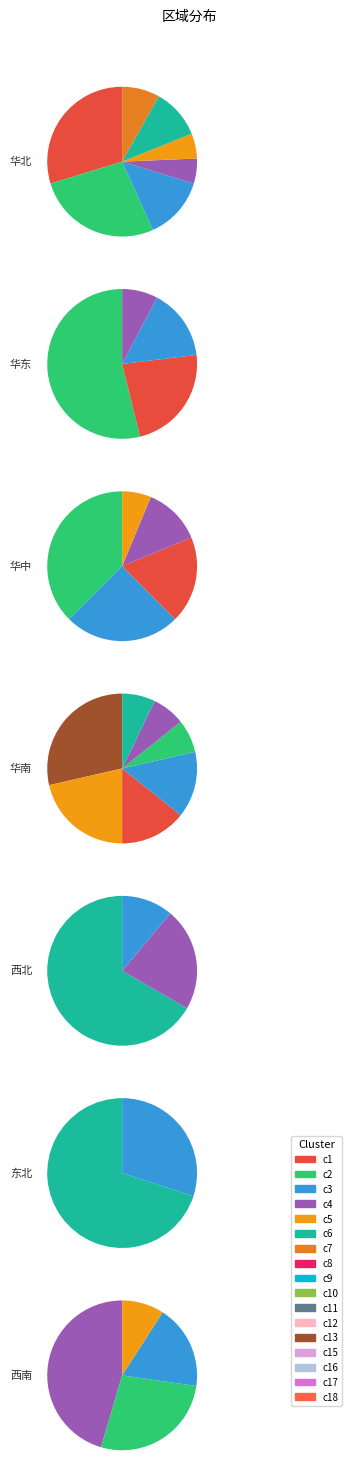

Is it true that 西北 is 5% of the pie?

True